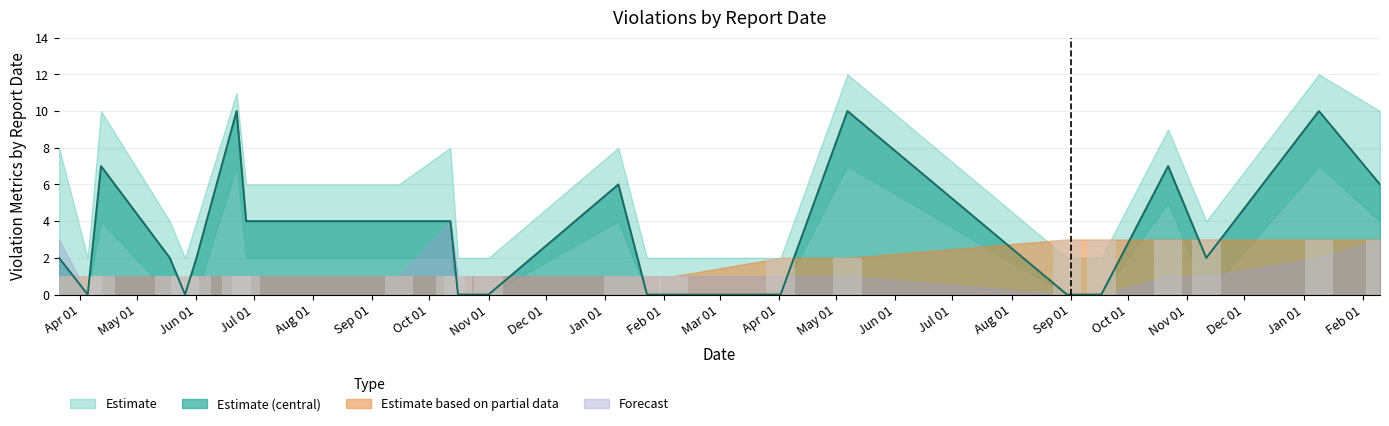

What is the label of the 15th bar from the right?

2023-09-15